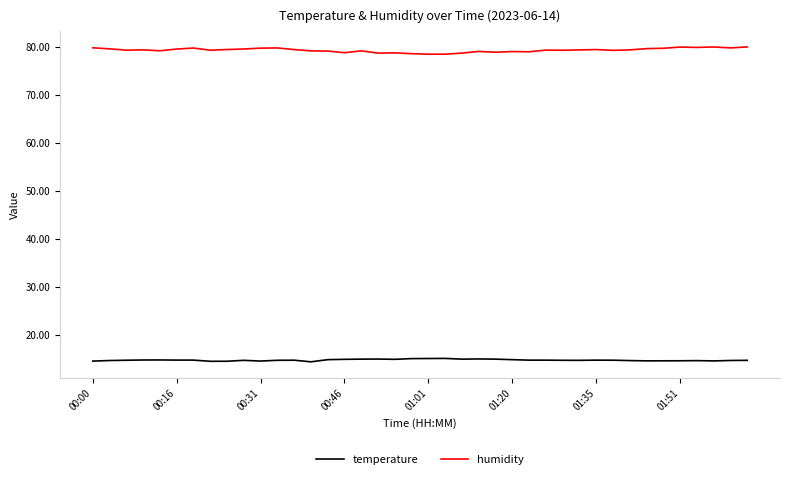

What is the highest value of the temperature series?

15.0